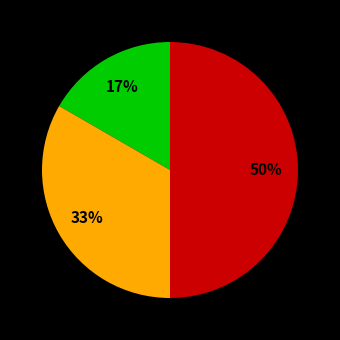

To the nearest percent, what is the average slice percentage?

33%